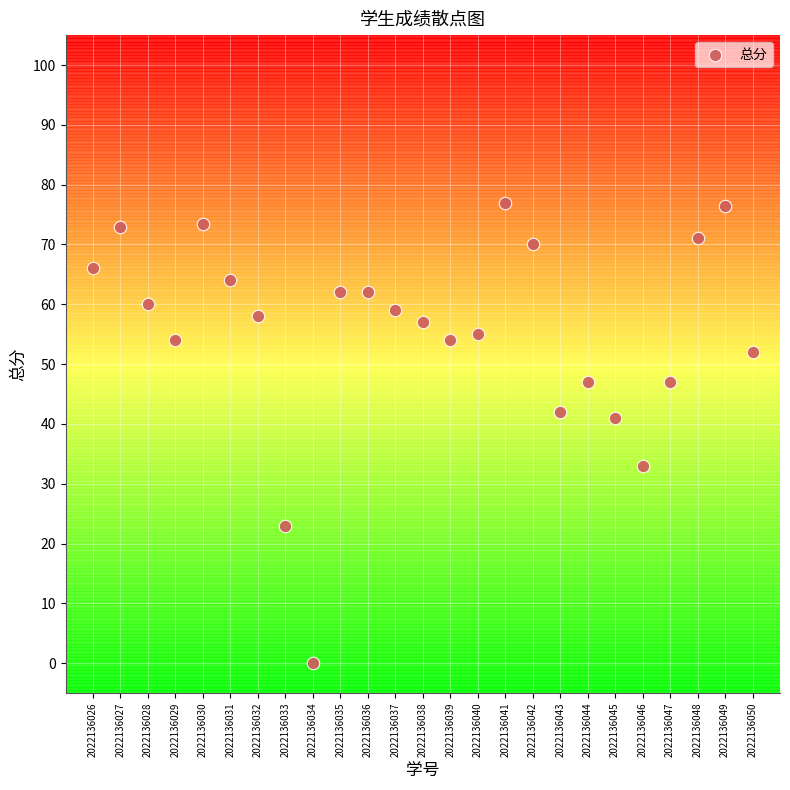

What is the range of X values (max minus min)?

24.0